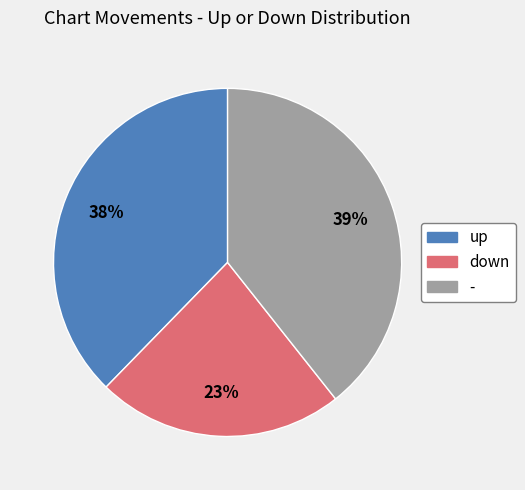

What percentage is the up slice, to the nearest percent?

38%